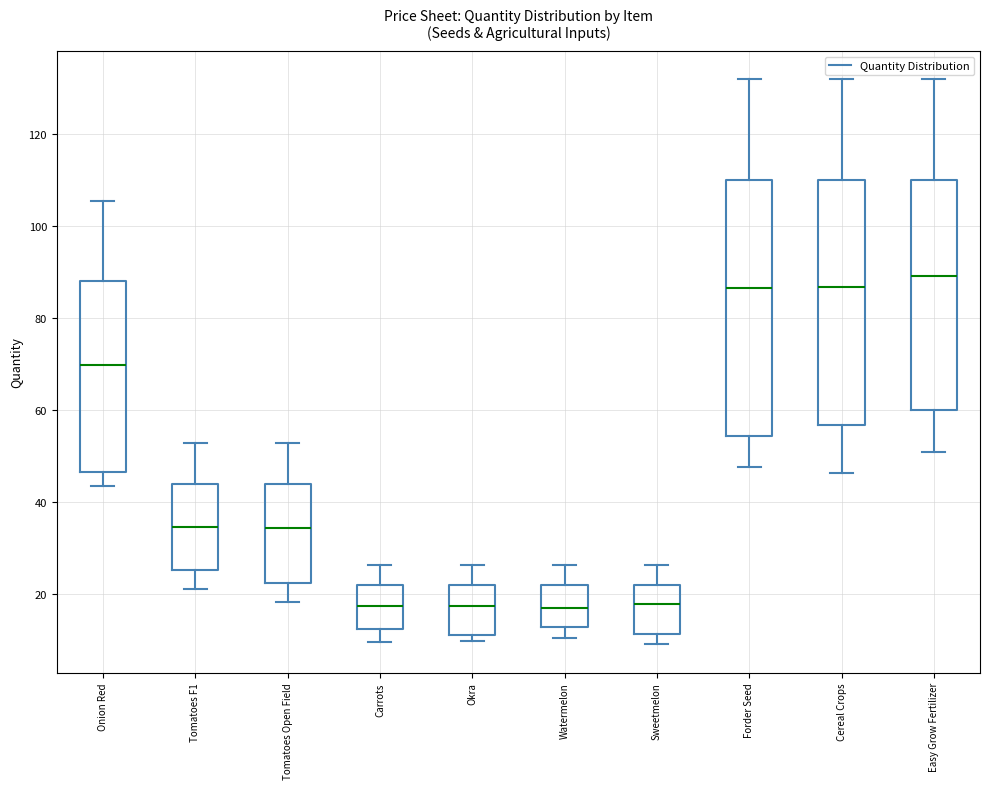

Reading left to right, read every box against the y-axis: the position of its median line, the range the box covers, and the ends of its whiskers. The values are not printed on the chart, so give them approximately, as read against the axis.

Onion Red: median 70, box 46 to 88, whiskers 44 to 106
Tomatoes F1: median 34, box 26 to 44, whiskers 22 to 52
Tomatoes Open Field: median 34, box 22 to 44, whiskers 18 to 52
Carrots: median 18, box 12 to 22, whiskers 10 to 26
Okra: median 18, box 12 to 22, whiskers 10 to 26
Watermelon: median 16, box 12 to 22, whiskers 10 to 26
Sweetmelon: median 18, box 12 to 22, whiskers 10 to 26
Forder Seed: median 86, box 54 to 110, whiskers 48 to 132
Cereal Crops: median 86, box 56 to 110, whiskers 46 to 132
Easy Grow Fertilizer: median 90, box 60 to 110, whiskers 50 to 132